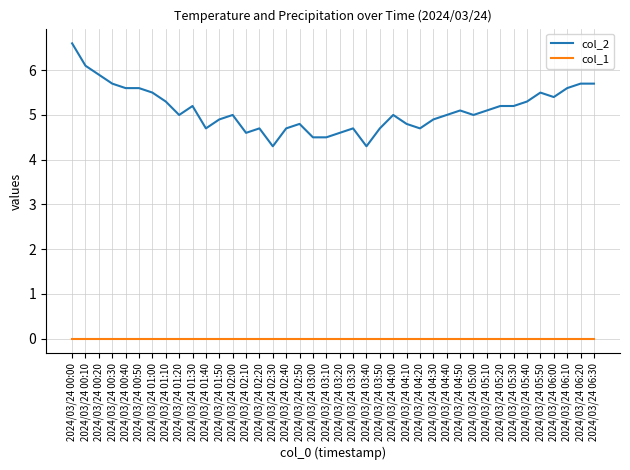

Rank the series by their maximum value, from lowest to highest.

col_1, col_2